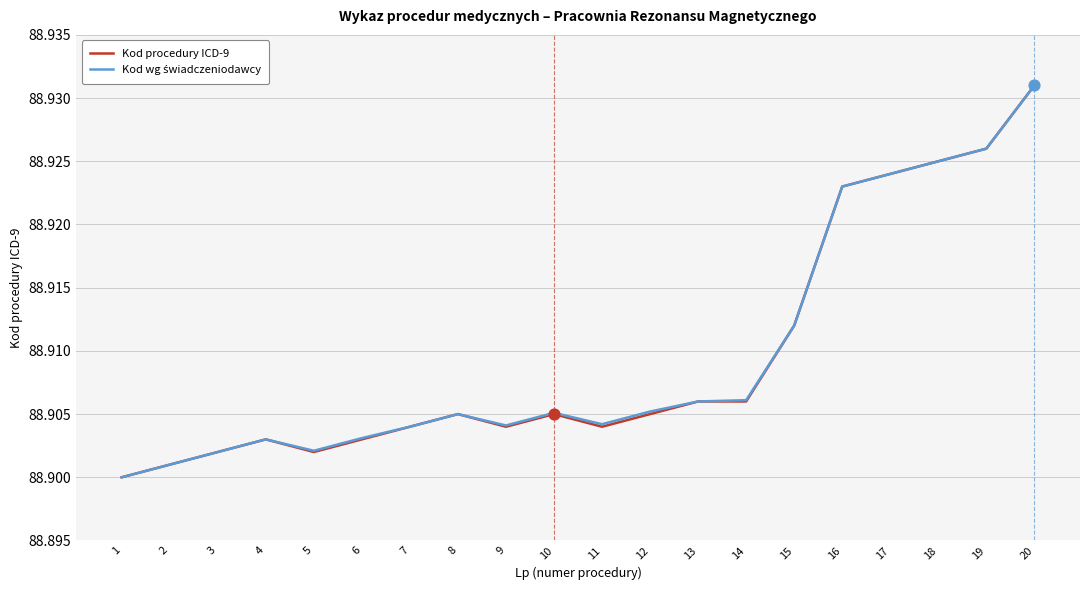

The Kod procedury ICD-9 series shows 88.9 at 9. True or false?

True